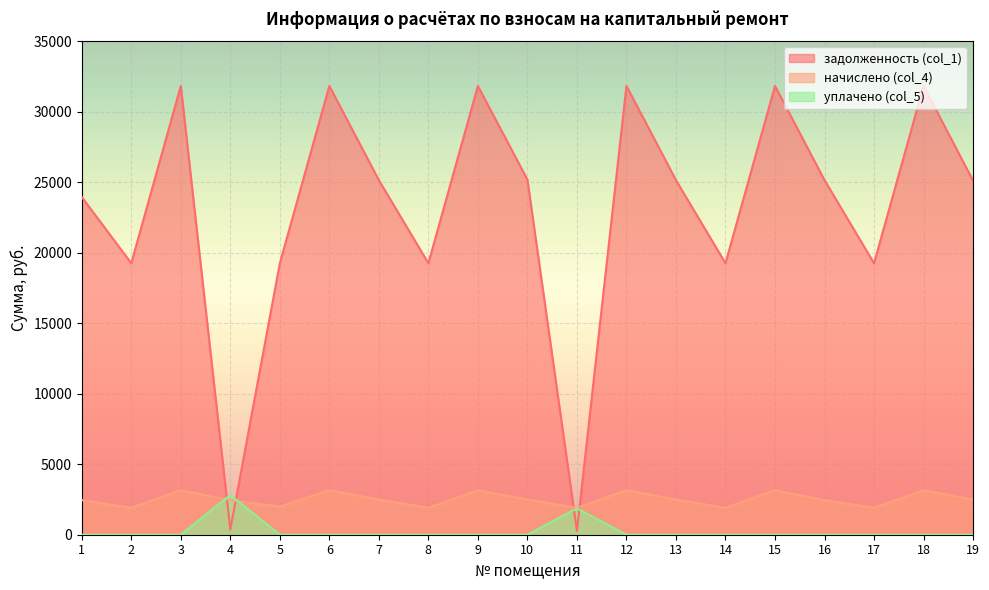

Which has a higher value, 14 or 19?

19